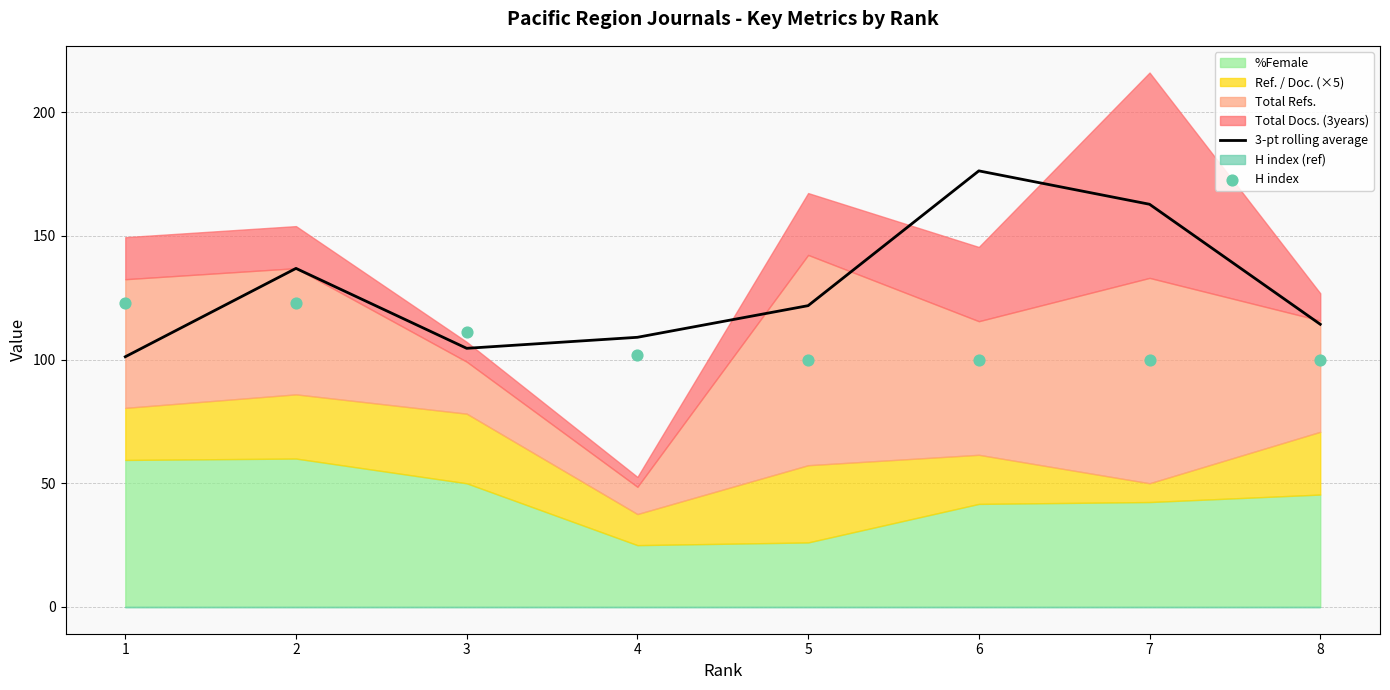

At which label does 3-pt rolling average reach its peak?

6